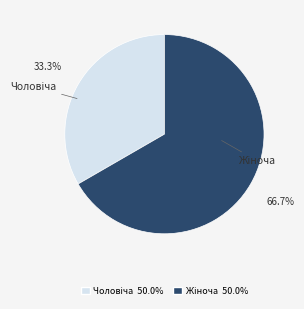

Is there a majority slice in this chart?

Yes